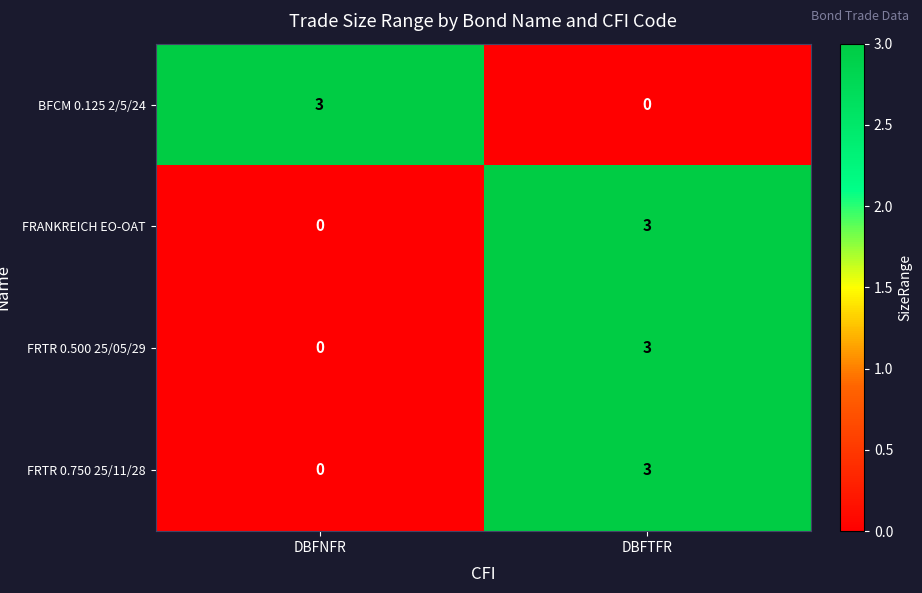

How many data points does each series have?

2